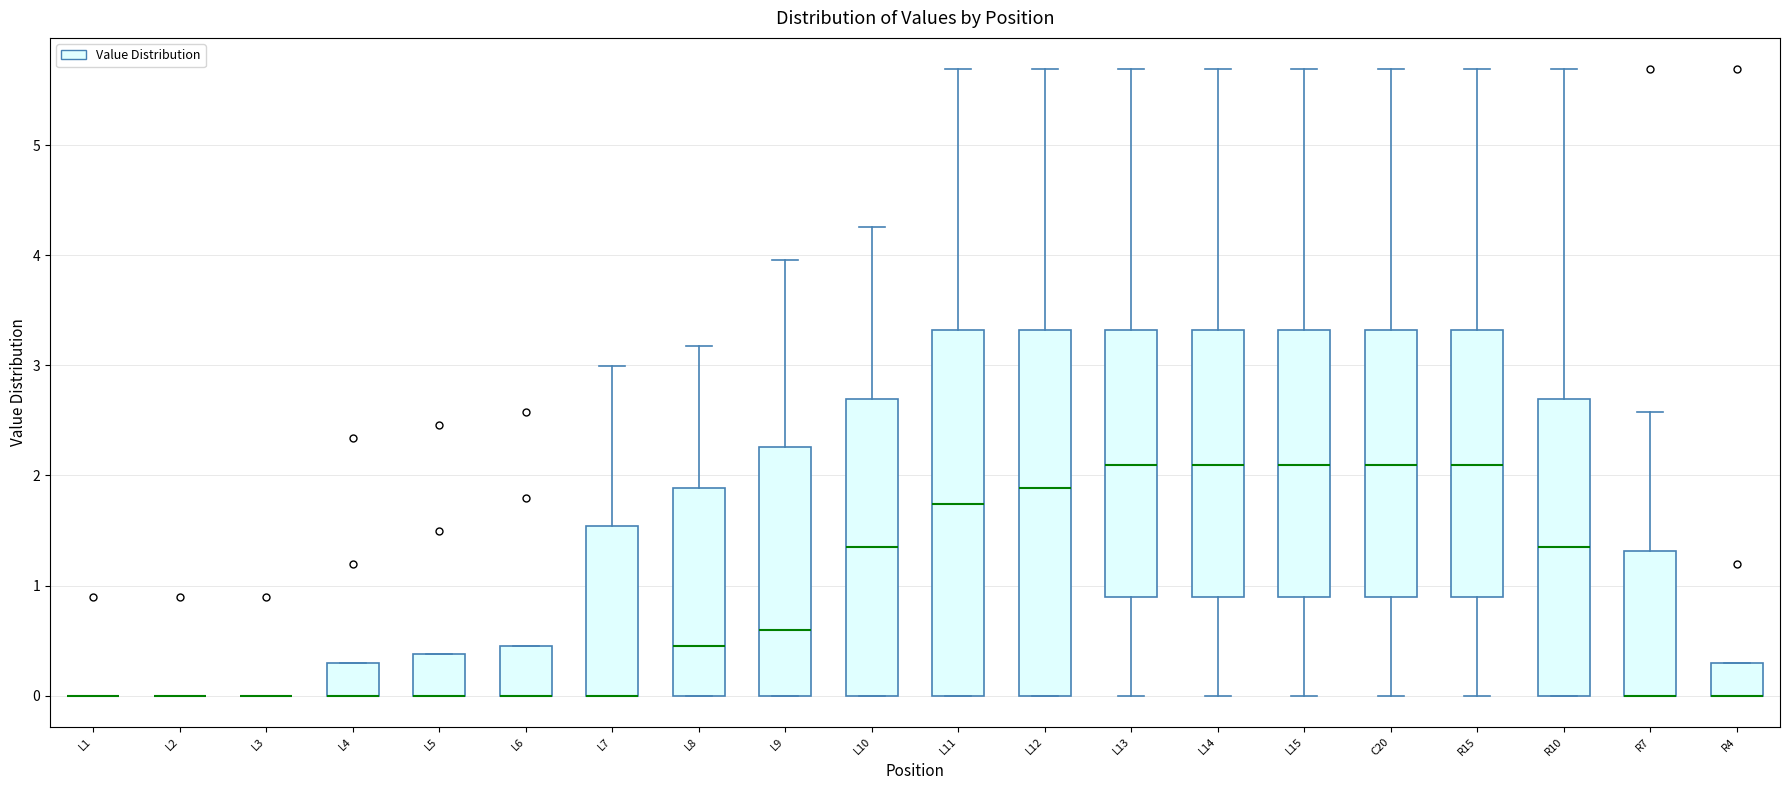

Reading left to right, transcribe this box plot: for each box, give where its median line is, the range the box spans, and where its two whiskers end, as read against the y-axis. The values are not printed on the chart, so give them approximately, as read against the axis.

L1: box collapsed to a line at 0.0, whiskers 0.0 to 0.0
L2: box collapsed to a line at 0.0, whiskers 0.0 to 0.0
L3: box collapsed to a line at 0.0, whiskers 0.0 to 0.0
L4: median 0.0 (drawn on the box's lower edge), box 0.0 to 0.3, whiskers 0.0 to 0.3
L5: median 0.0 (drawn on the box's lower edge), box 0.0 to 0.4, whiskers 0.0 to 0.4
L6: median 0.0 (drawn on the box's lower edge), box 0.0 to 0.4, whiskers 0.0 to 0.4
L7: median 0.0 (drawn on the box's lower edge), box 0.0 to 1.5, whiskers 0.0 to 3.0
L8: median 0.4, box 0.0 to 1.9, whiskers 0.0 to 3.2
L9: median 0.6, box 0.0 to 2.3, whiskers 0.0 to 4.0
L10: median 1.3, box 0.0 to 2.7, whiskers 0.0 to 4.3
L11: median 1.7, box 0.0 to 3.3, whiskers 0.0 to 5.7
L12: median 1.9, box 0.0 to 3.3, whiskers 0.0 to 5.7
L13: median 2.1, box 0.9 to 3.3, whiskers 0.0 to 5.7
L14: median 2.1, box 0.9 to 3.3, whiskers 0.0 to 5.7
L15: median 2.1, box 0.9 to 3.3, whiskers 0.0 to 5.7
C20: median 2.1, box 0.9 to 3.3, whiskers 0.0 to 5.7
R15: median 2.1, box 0.9 to 3.3, whiskers 0.0 to 5.7
R10: median 1.3, box 0.0 to 2.7, whiskers 0.0 to 5.7
R7: median 0.0 (drawn on the box's lower edge), box 0.0 to 1.3, whiskers 0.0 to 2.6
R4: median 0.0 (drawn on the box's lower edge), box 0.0 to 0.3, whiskers 0.0 to 0.3